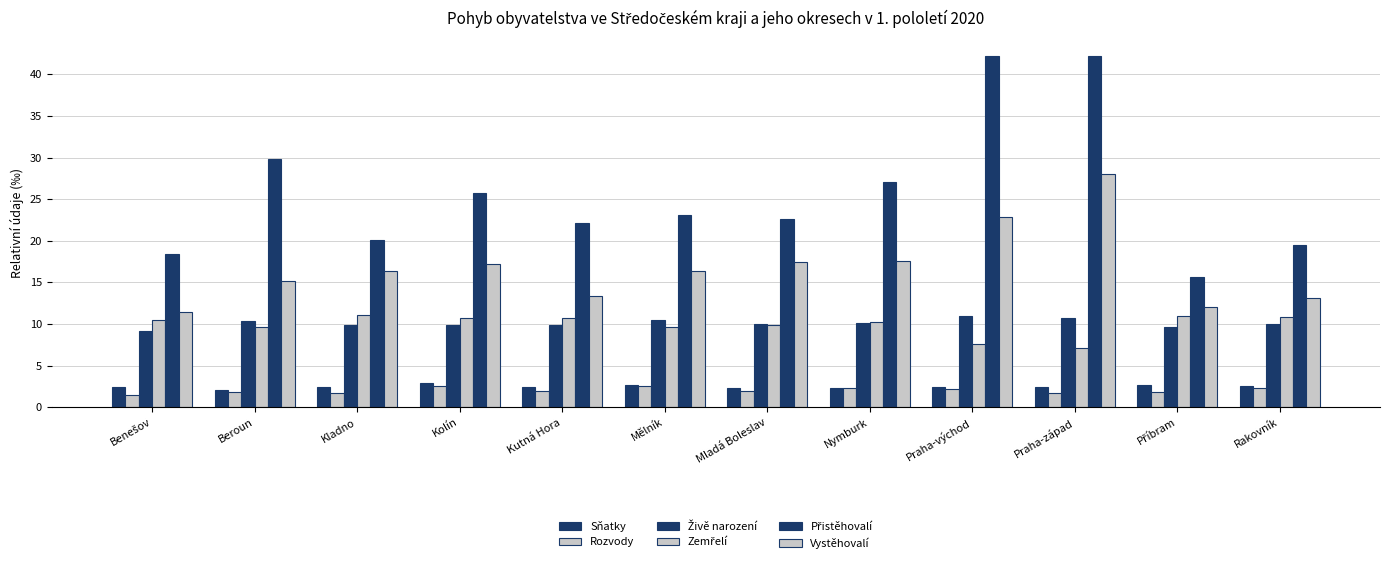

Between Mladá Boleslav and Rakovník, which series saw the biggest shift?

Vystěhovalí